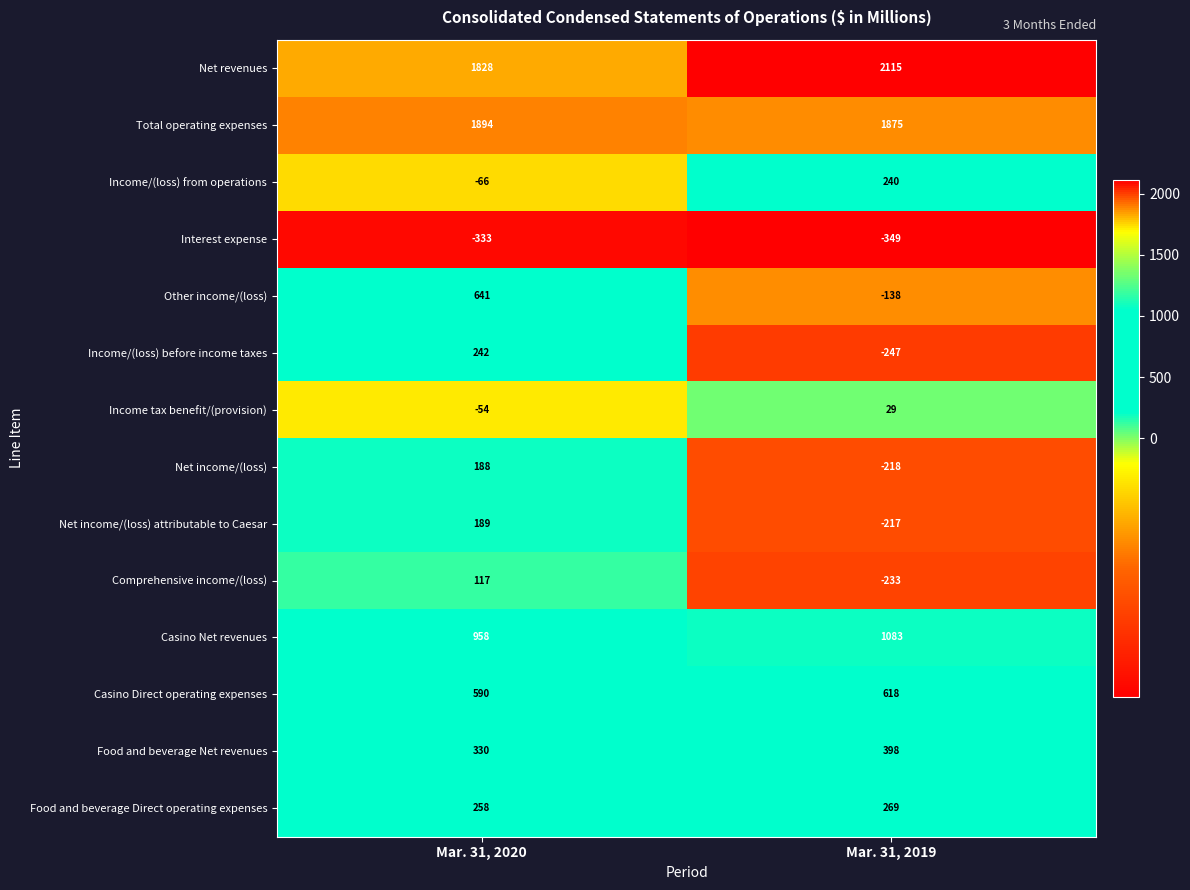

Which series changed the most between Mar. 31, 2020 and Mar. 31, 2019?

Other income/(loss)